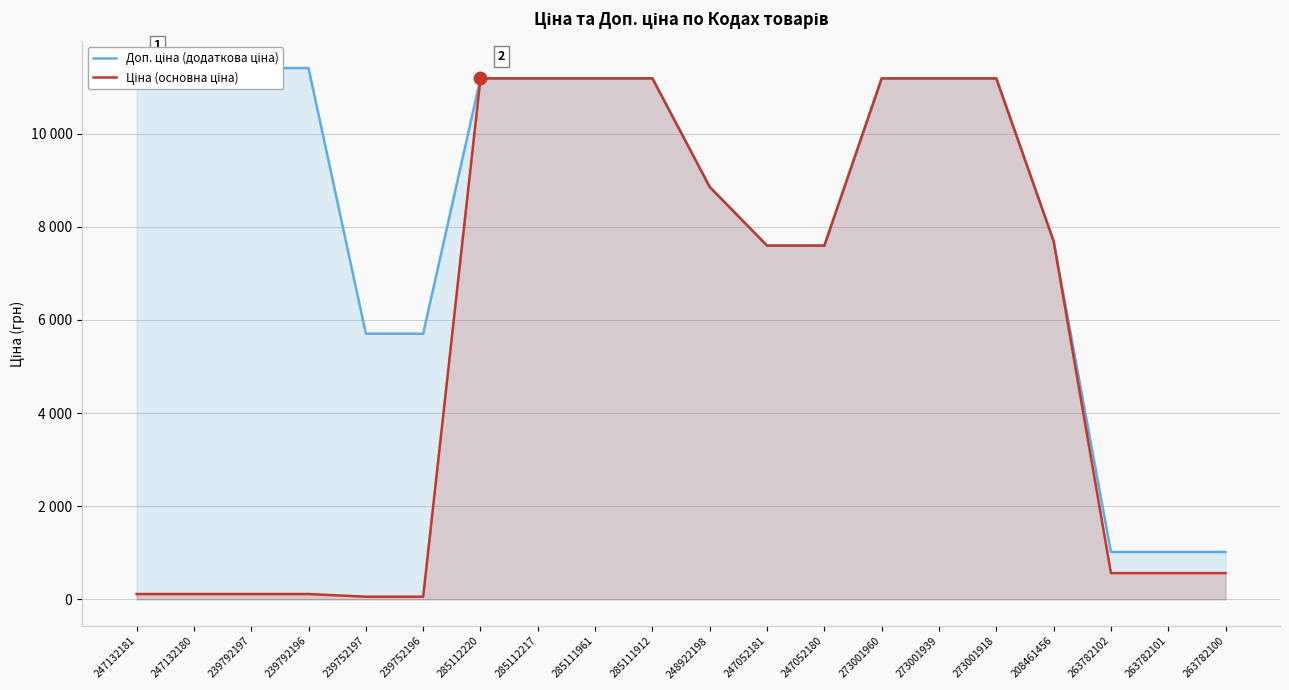

True or false: Ціна (основна ціна) and Доп. ціна (додаткова ціна) intersect in this chart.

False